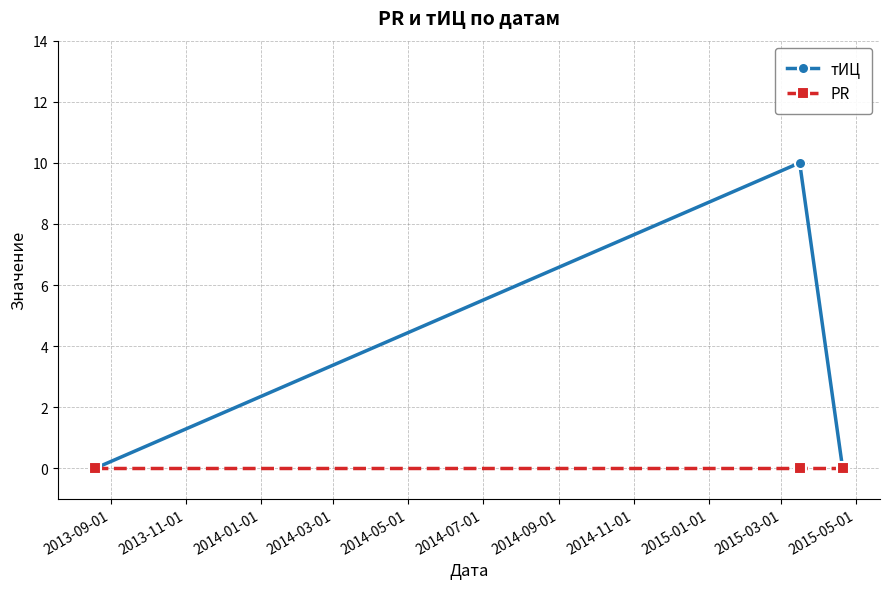

Which series has the largest range (max minus min)?

тИЦ